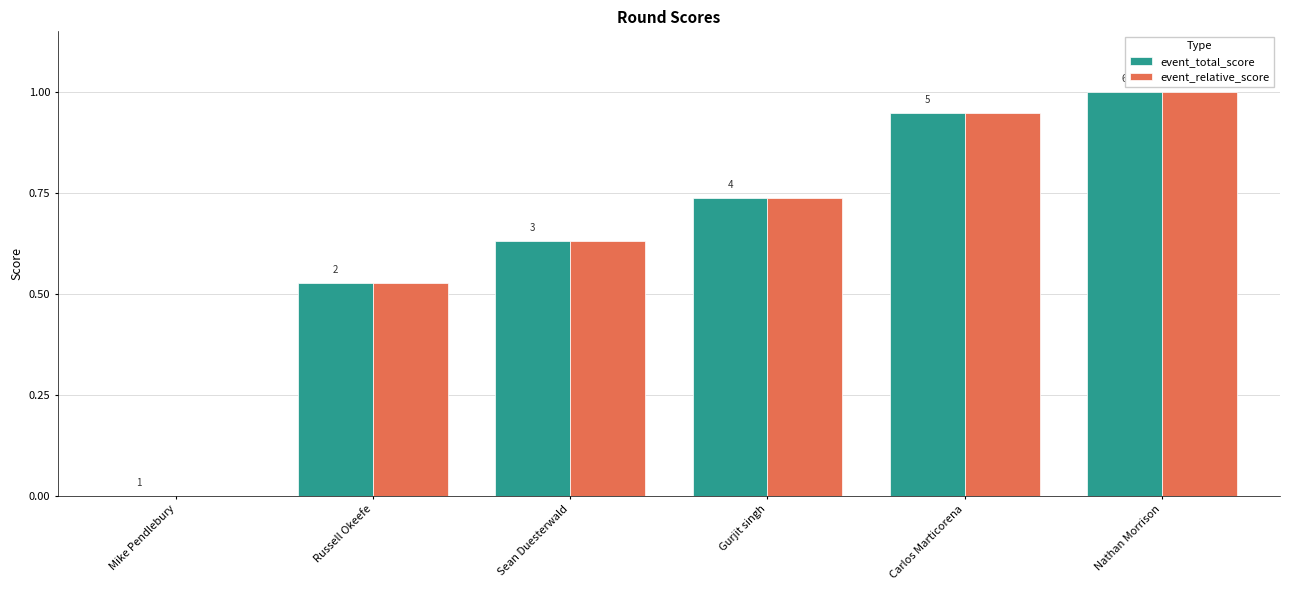

Are the bars grouped side by side (vs. stacked)?

Yes